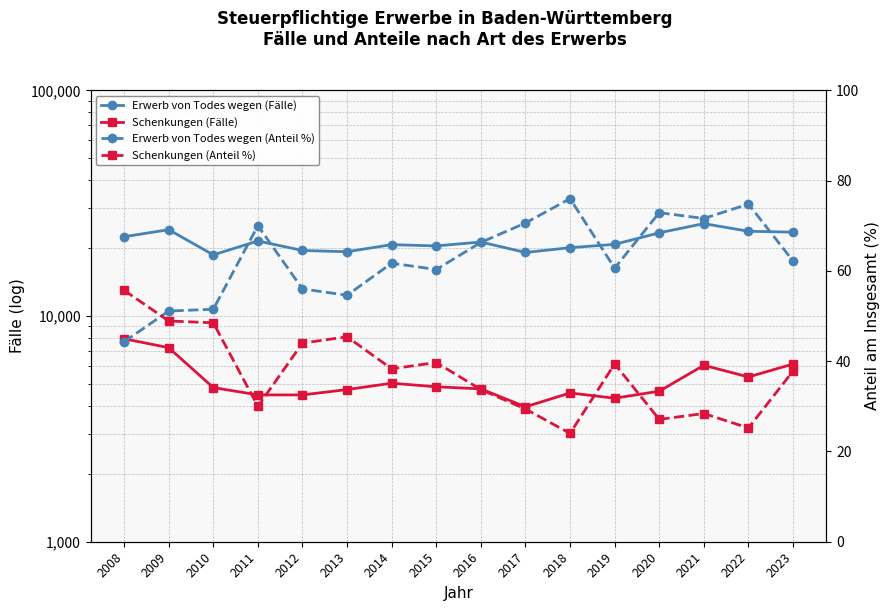

Is this an area chart (filled region under the line)?

No